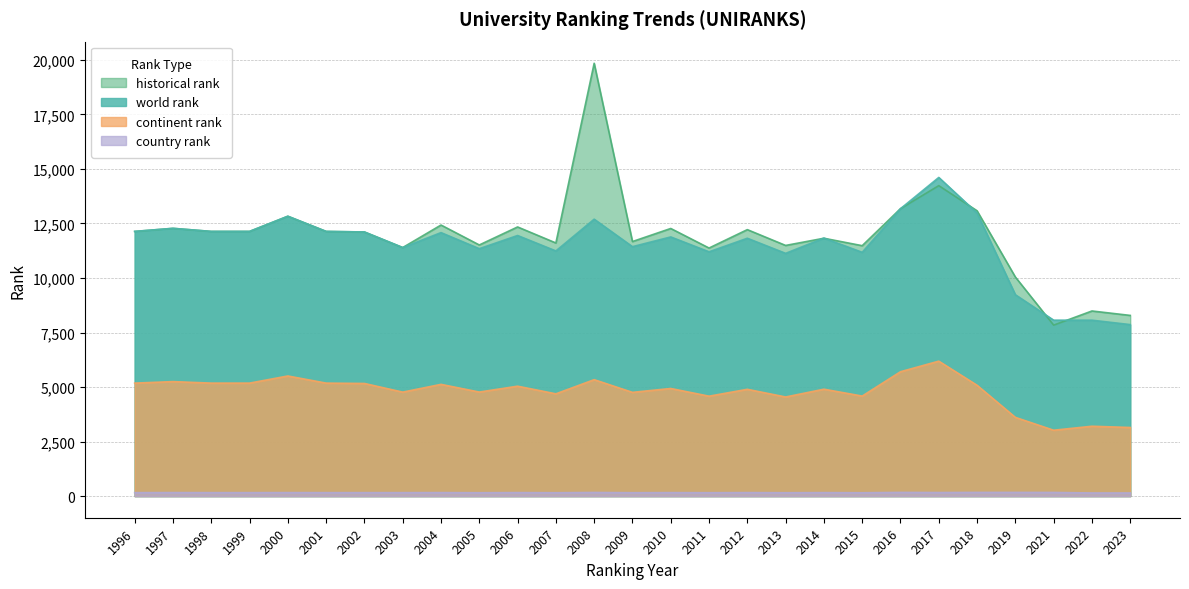

Which series has the largest total across all categories?

historical rank